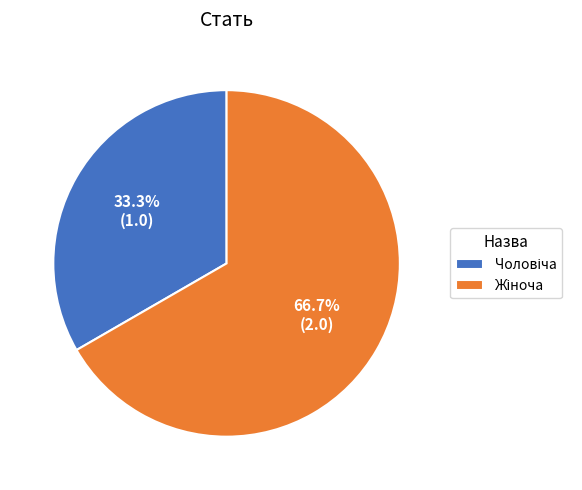

Does any single category account for the majority?

Yes